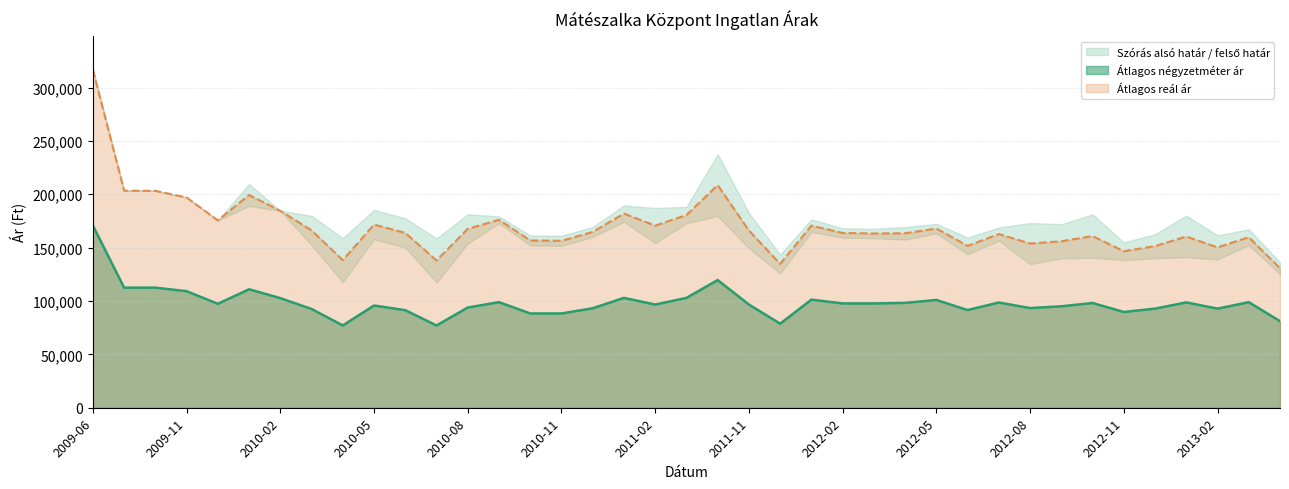

Reading right to left, what are all the values shown in this chart?

Átlagos négyzetméter ár: 81090	98901	92859	98692	92859	89722	98124	95037	93383	98569	91533	100956	98244	97721	97721	101280	78750	96666	119603	102916	96666	102916	93194	88333	88333	98893	93888	77083	91388	95768	77083	92527	102680	110991	97361	109167	112500	112500	170696
Átlagos reál ár: 130714	159714	150229	160416	151410	146602	160794	155941	153835	162679	151630	167865	163443	163227	163754	170590	134719	166006	208560	180523	170618	181855	164676	156397	156709	176045	167567	137969	163762	171561	138287	166138	184474	199291	175526	196981	203231	203290	316629